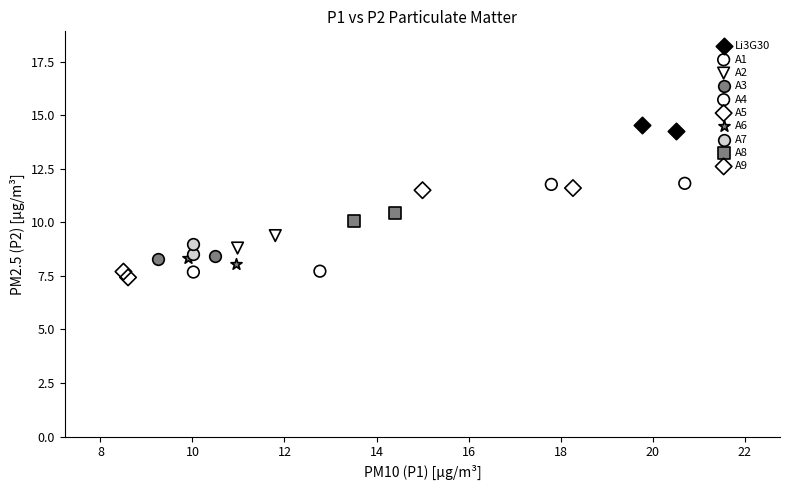

What are all the series names shown in the legend?

Li3G30, A1, A2, A3, A4, A5, A6, A7, A8, A9